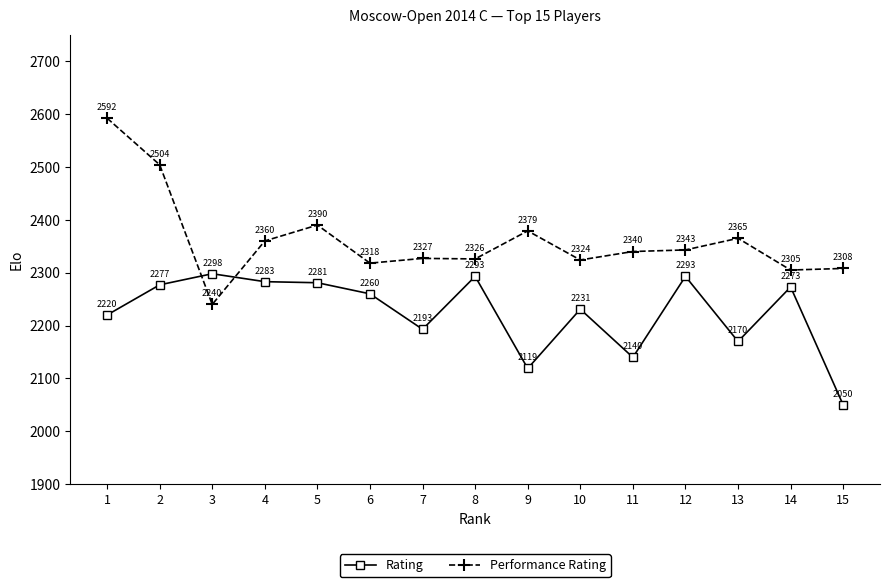

At how many categories does at least one series exceed 2532?

1